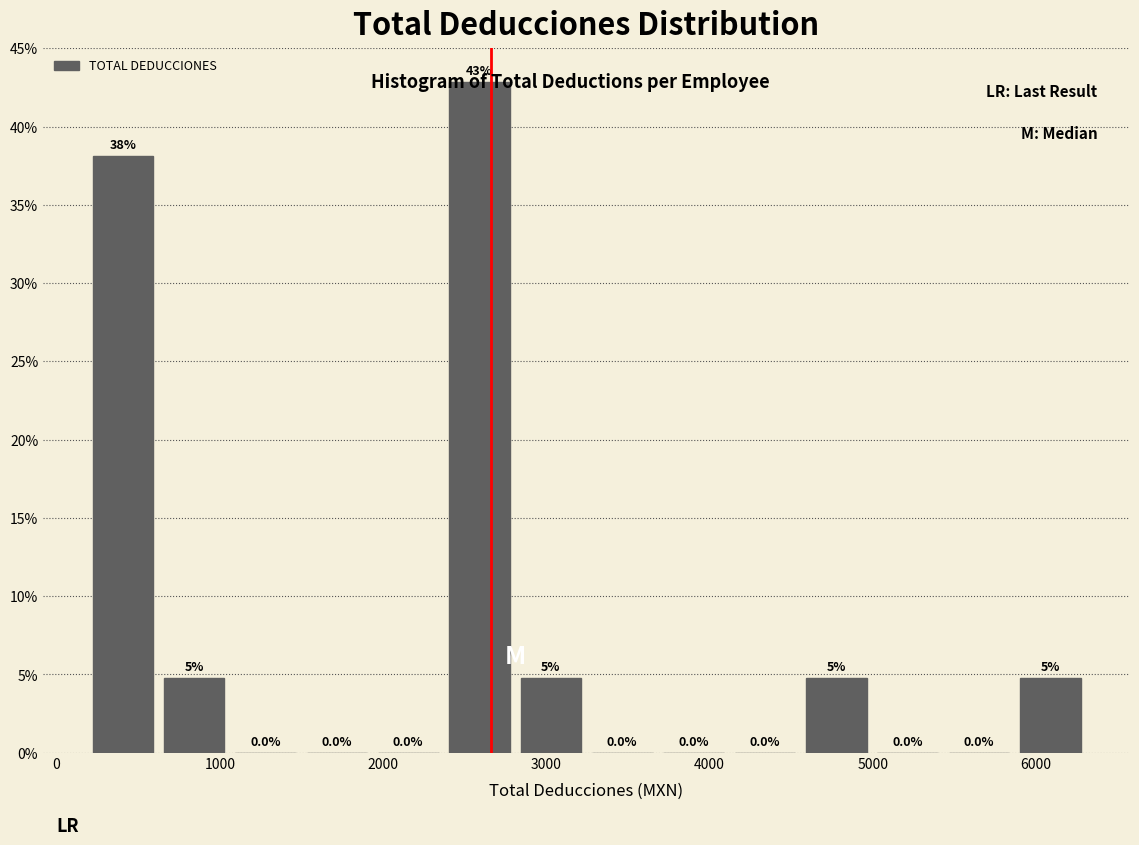

Which range on the x-axis has the tallest bar?

2400 to 2800